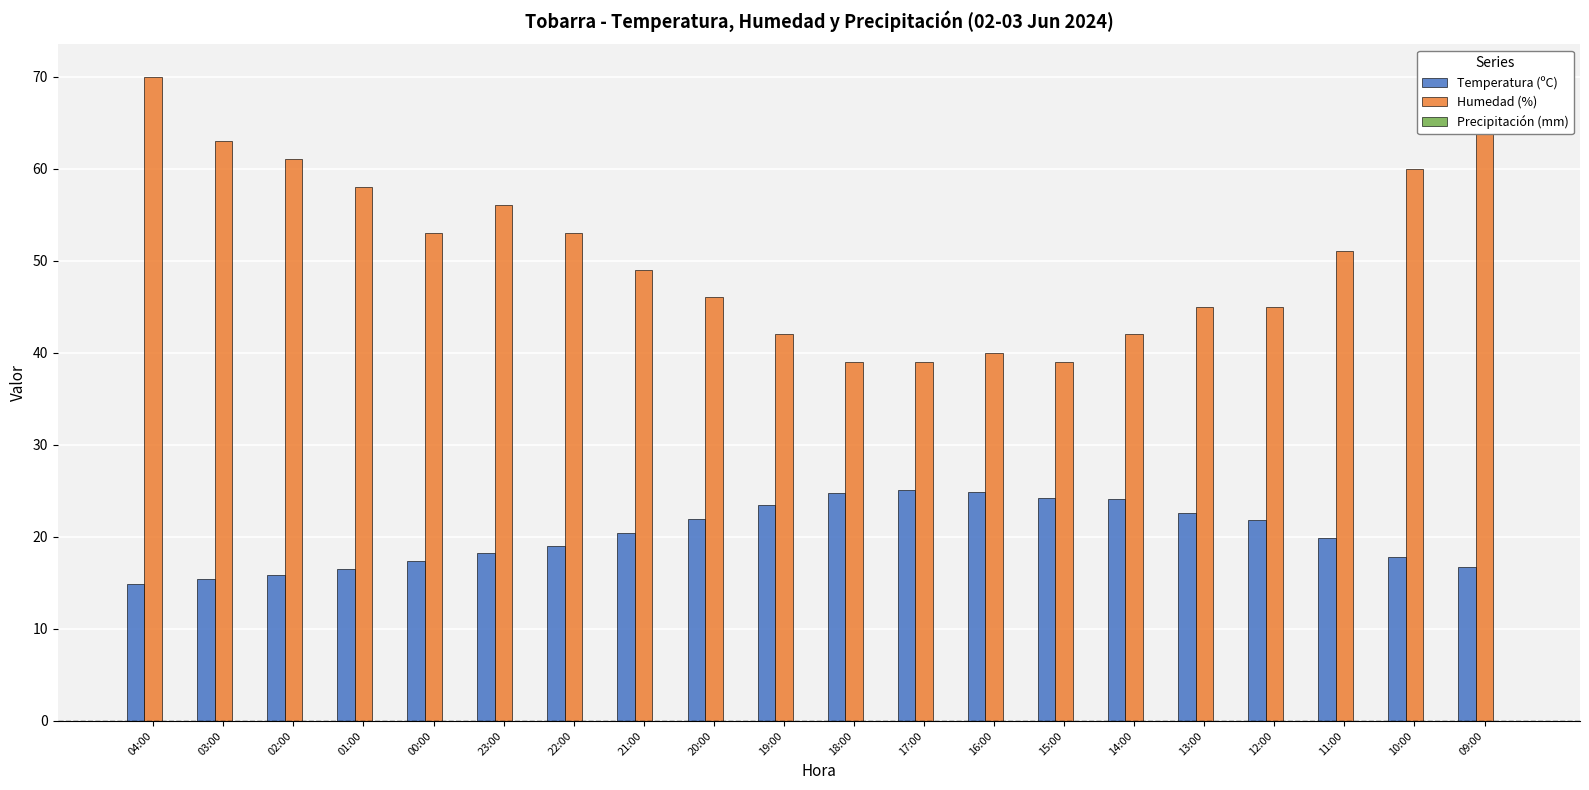

Which series has the largest total across all categories?

Humedad (%)